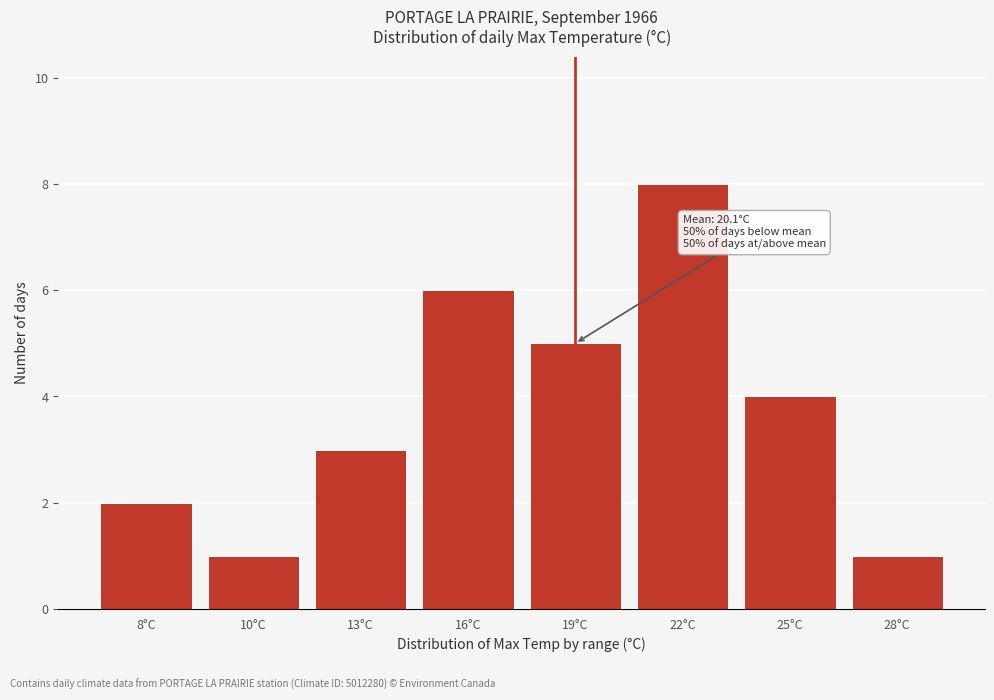

Reading left to right, list all the values displayed in this chart.

2	1	3	6	5	8	4	1